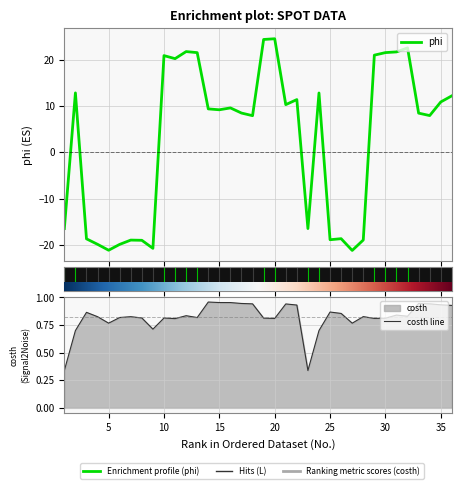

At which label does phi reach its peak?

20